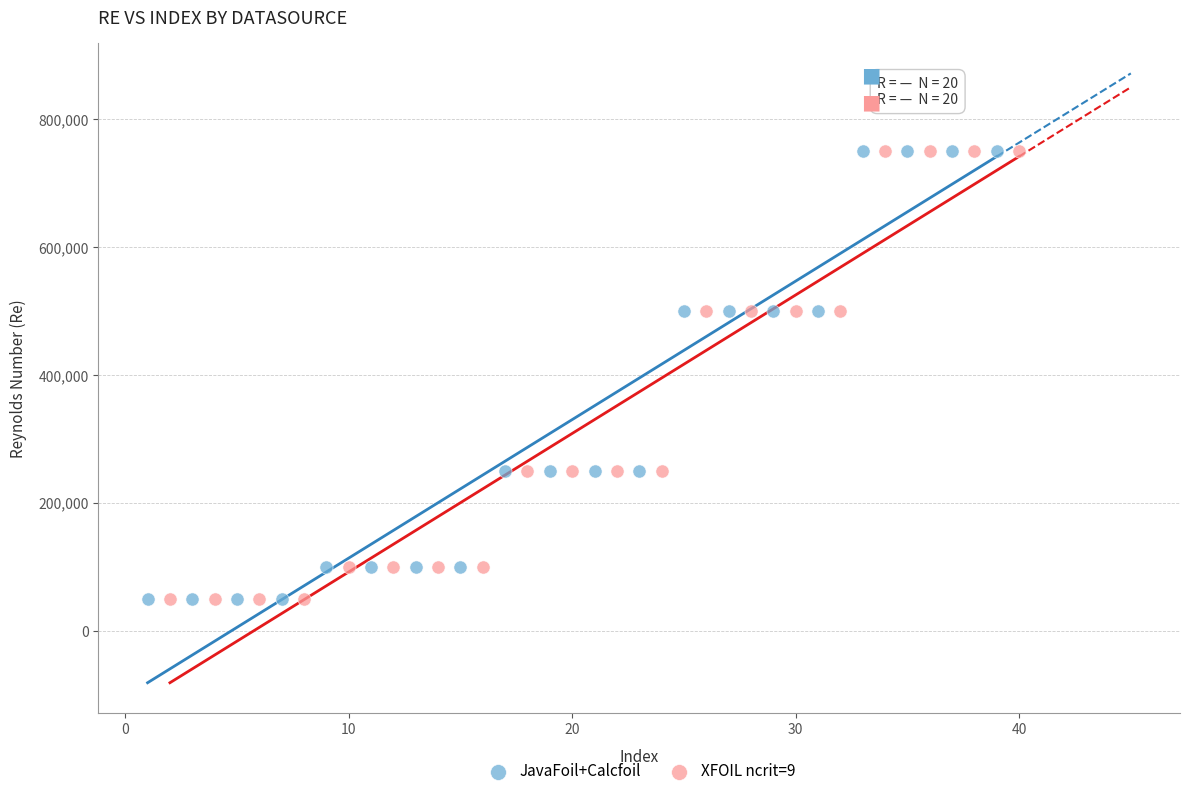

What are all the series names shown in the legend?

JavaFoil+Calcfoil, XFOIL ncrit=9